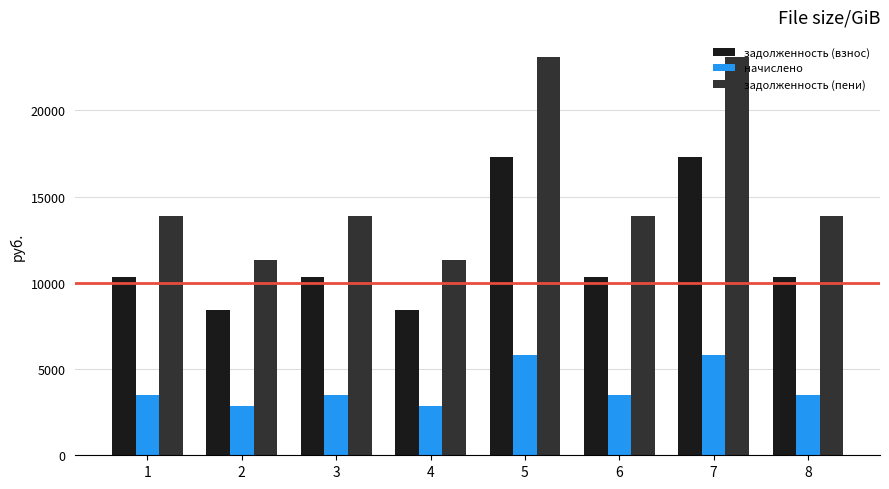

Which series has the largest total across all categories?

задолженность (пени)